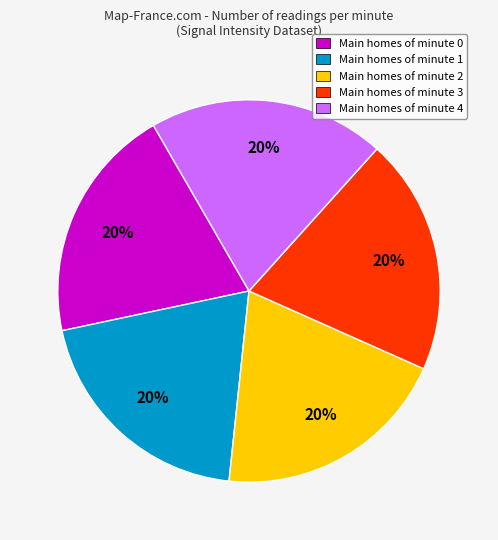

True or false: Main homes of minute 0 accounts for 9% of the total.

False